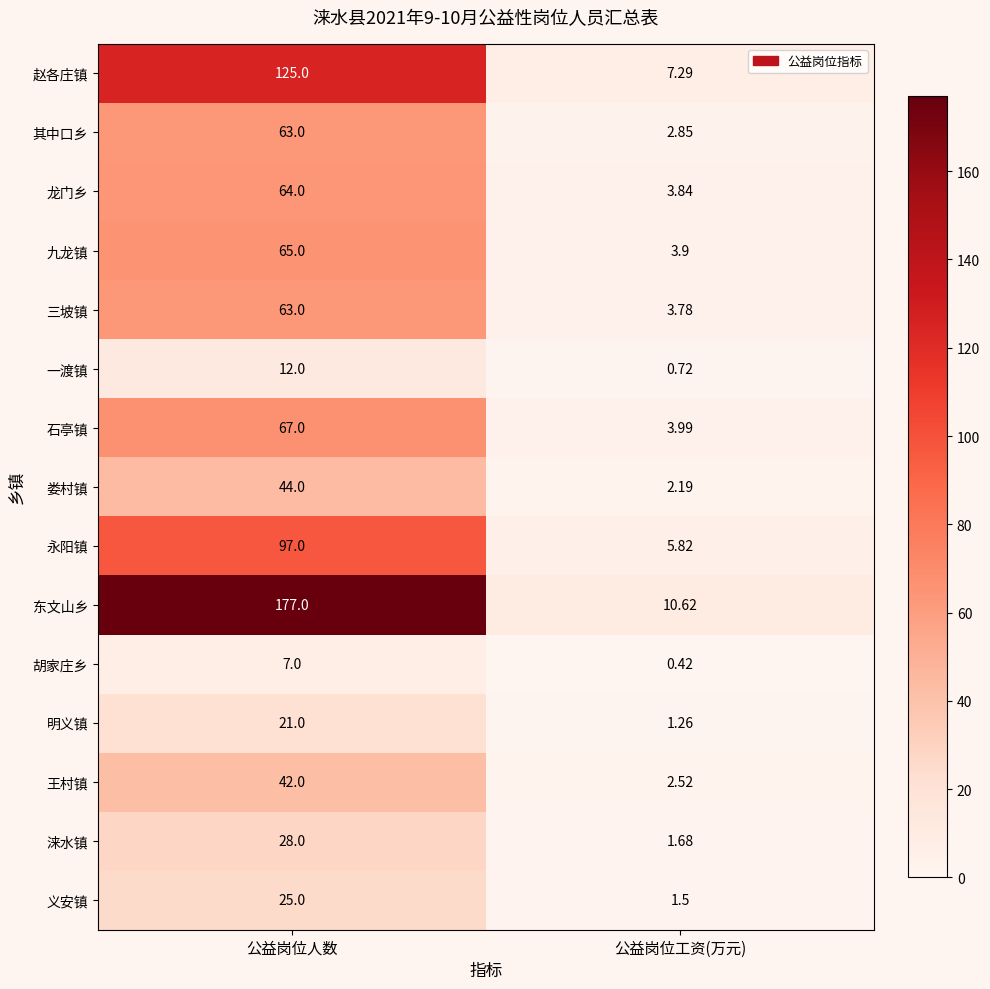

Rank the series at 公益岗位工资(万元) from lowest to highest value.

胡家庄乡, 一渡镇, 明义镇, 义安镇, 涞水镇, 娄村镇, 王村镇, 其中口乡, 三坡镇, 龙门乡, 九龙镇, 石亭镇, 永阳镇, 赵各庄镇, 东文山乡